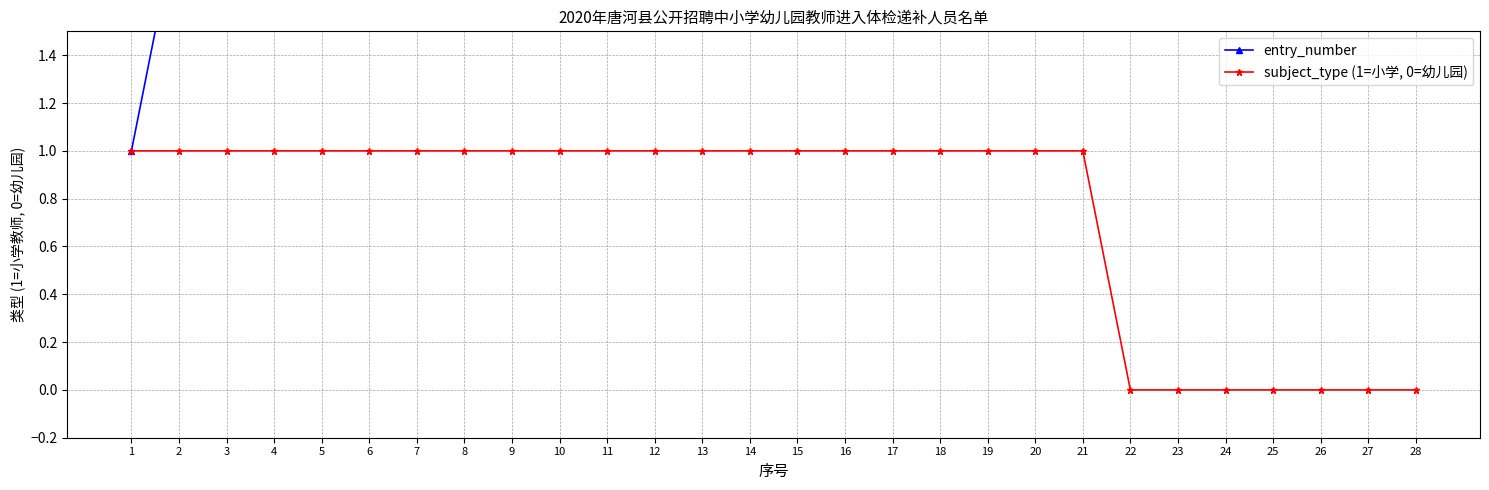

Which series has the largest total across all categories?

entry_number